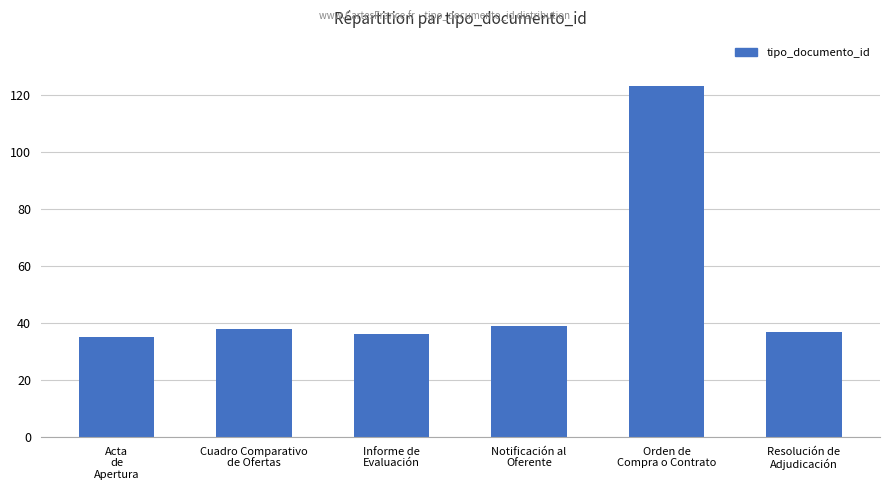

Is it true that the value at Acta
de
Apertura is 35?

True